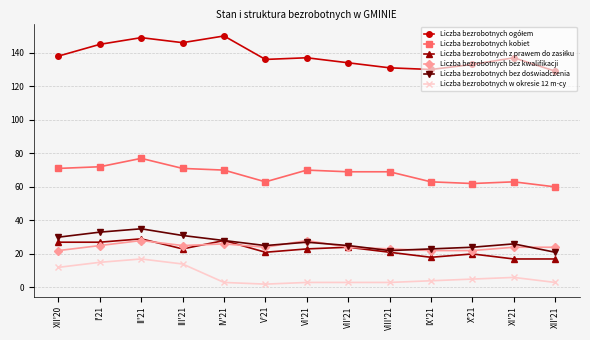

What is the greatest value displayed?

150